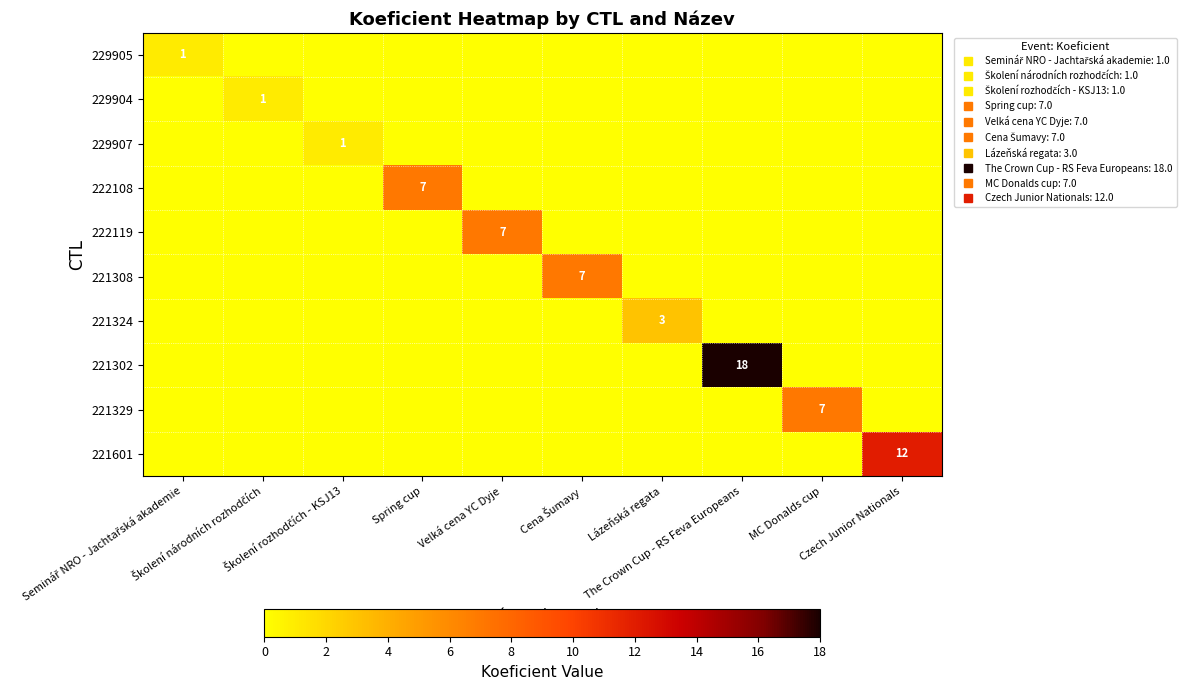

How many values in the 221302 series exceed 0?

1